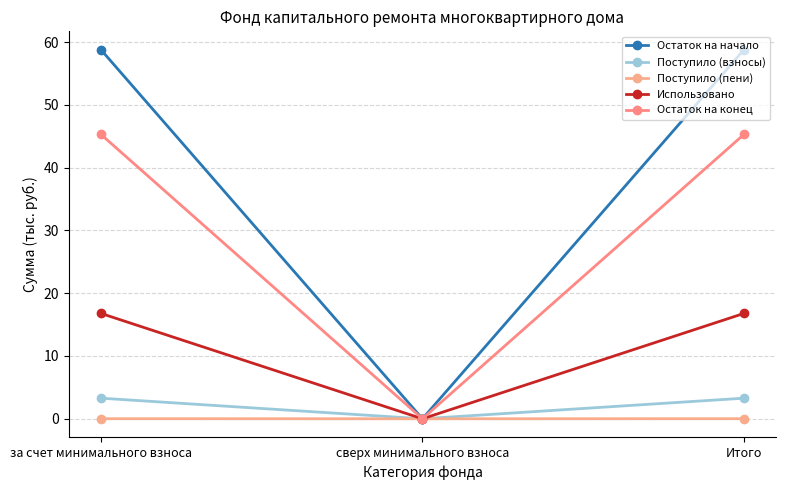

Which category has the lowest value across all series?

сверх минимального взноса